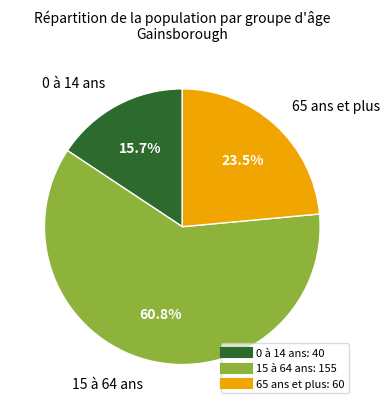

What is the largest slice in the pie chart?

15 à 64 ans